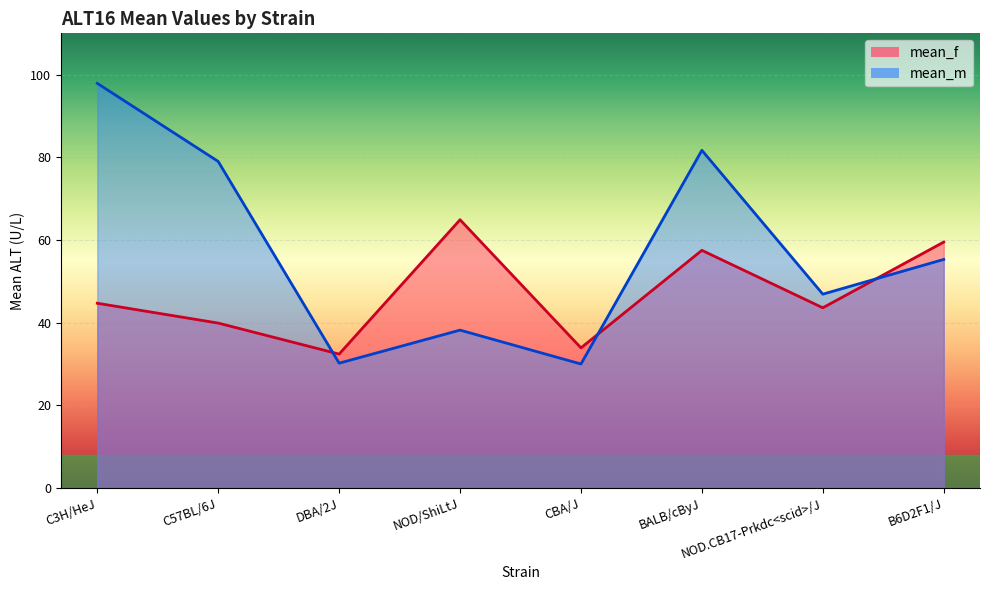

What is the difference between the mean_m values at NOD.CB17-Prkdc<scid>/J and C57BL/6J?

32.1